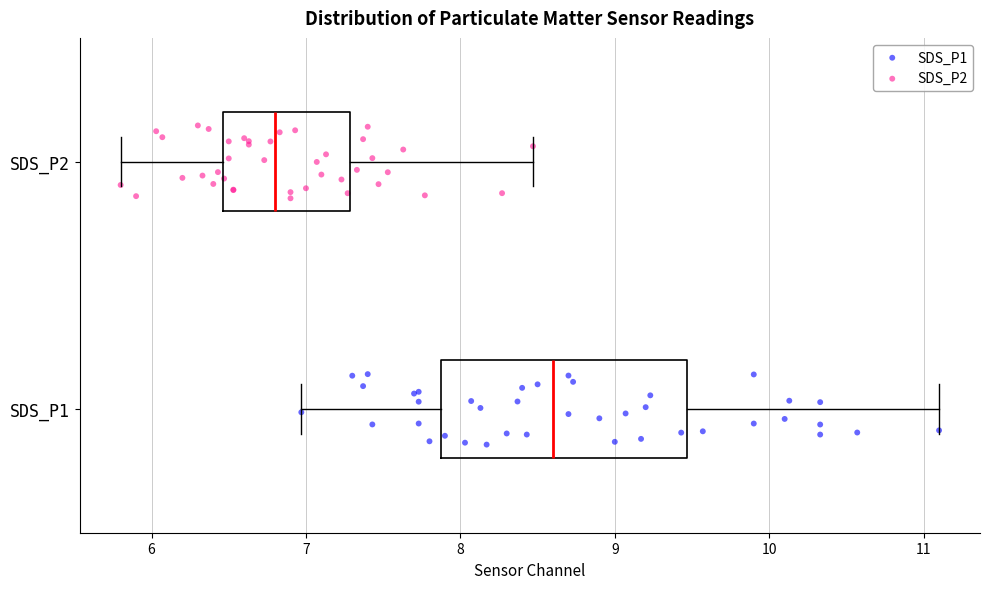

Where does the median line of the box for SDS_P1 sit on the x-axis? The values are not printed on the chart, so give them approximately, as read against the axis.

8.6